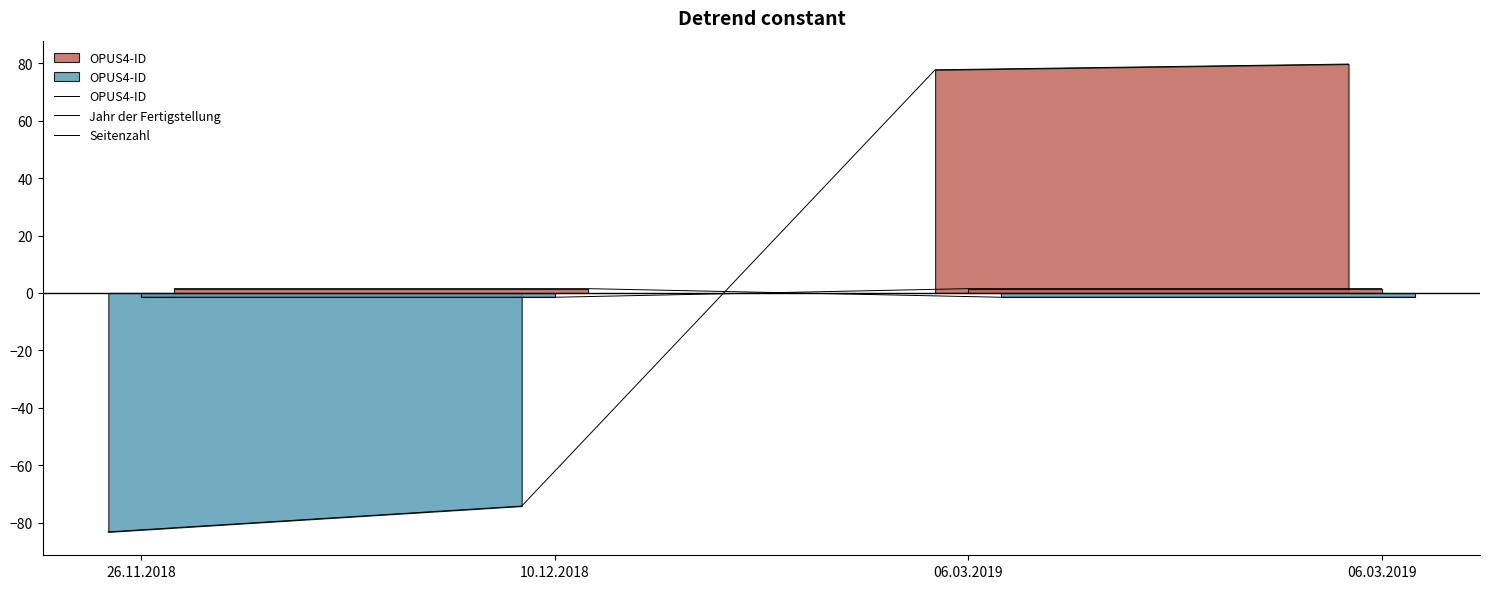

Is the value of OPUS4-ID at 10.12.2018 greater than the value of Jahr der Fertigstellung at 26.11.2018?

No